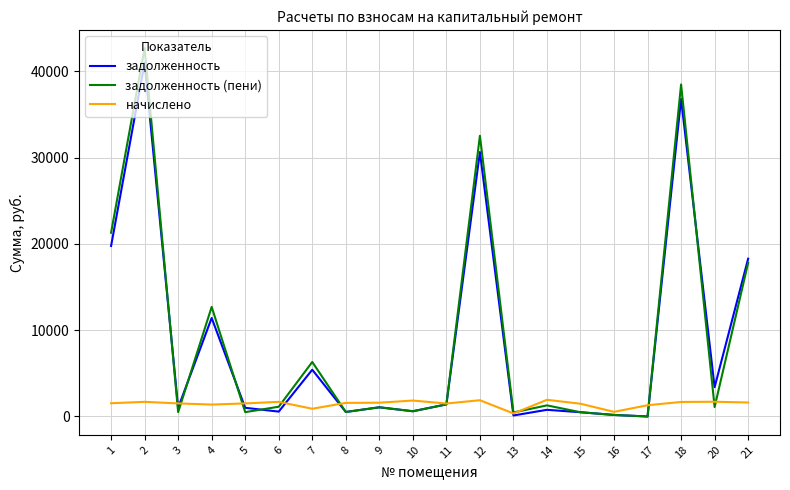

The value of задолженность (пени) at 16 is 178.6. True or false?

True